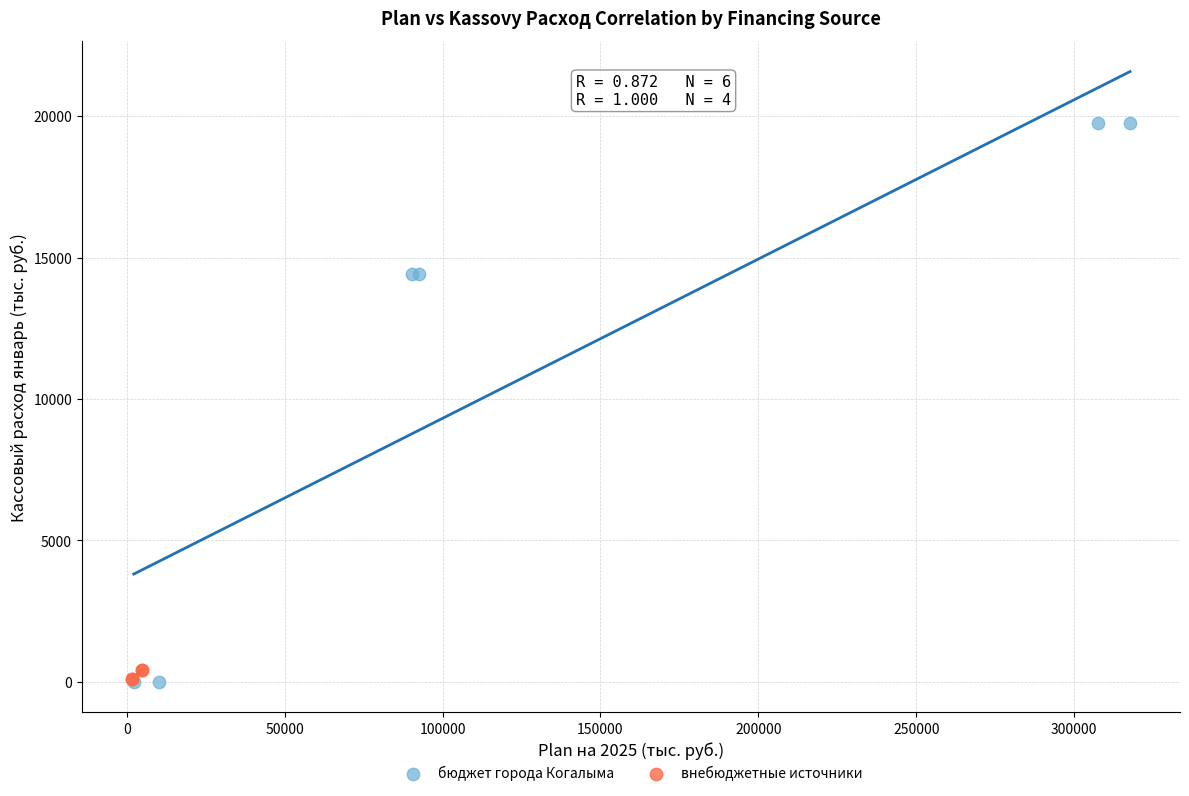

Which series has the largest Y range (max minus min)?

бюджет города Когалыма